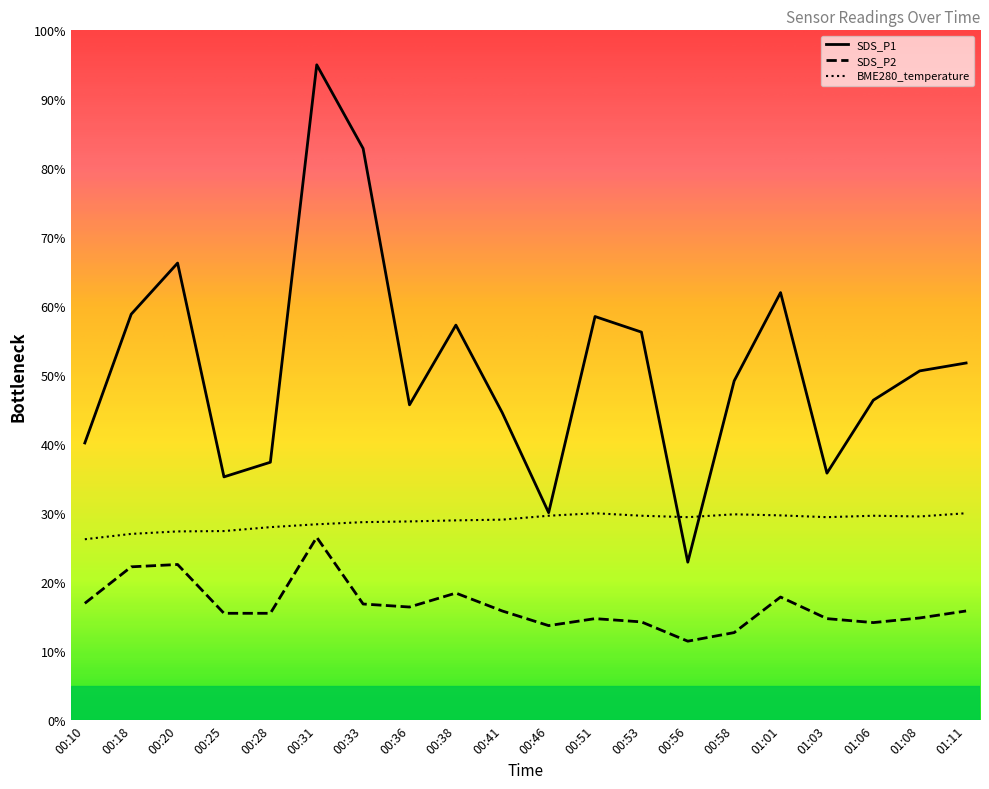

What is the value of the SDS_P1 point at the 9th from the left?

57.3